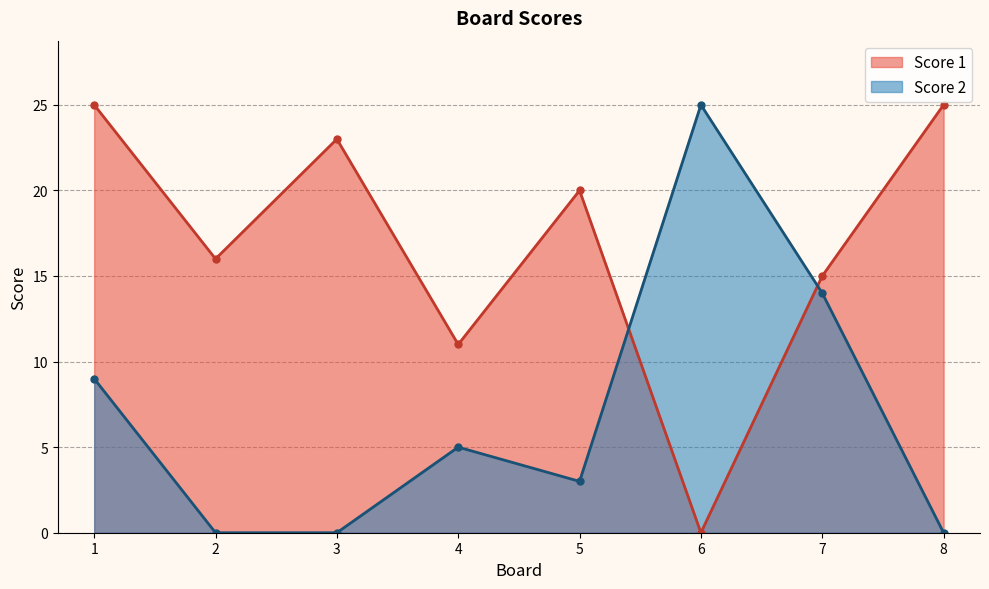

Which has a higher value, 8 or 5?

8